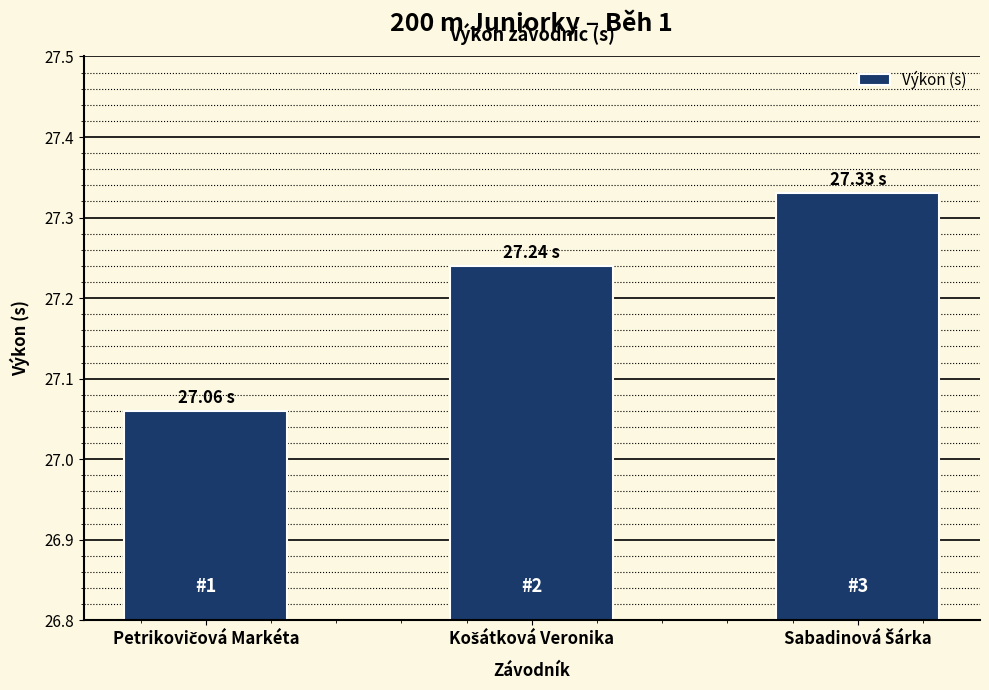

What is the difference between the maximum and minimum values?

0.3